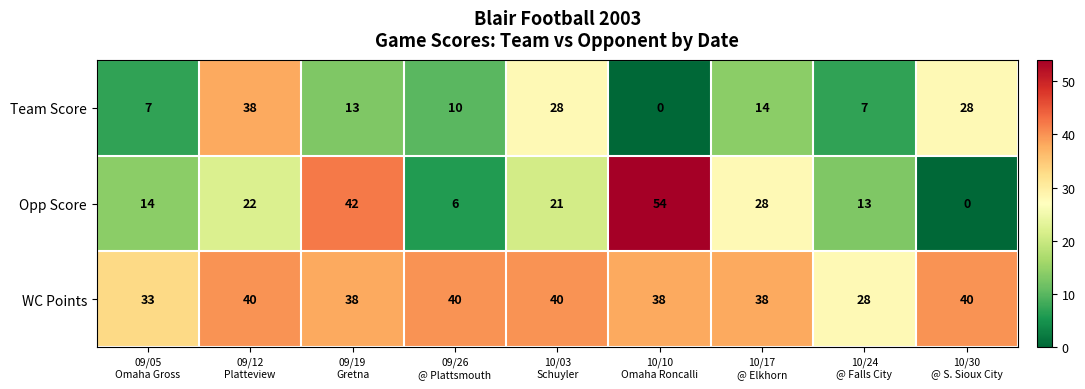

What is the maximum value for Opp Score?

54